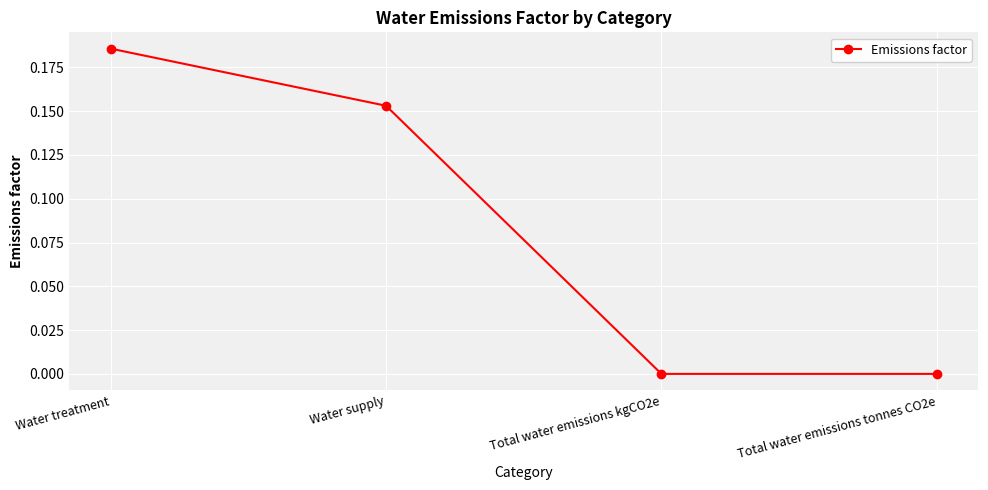

What position from the right is Water treatment?

4